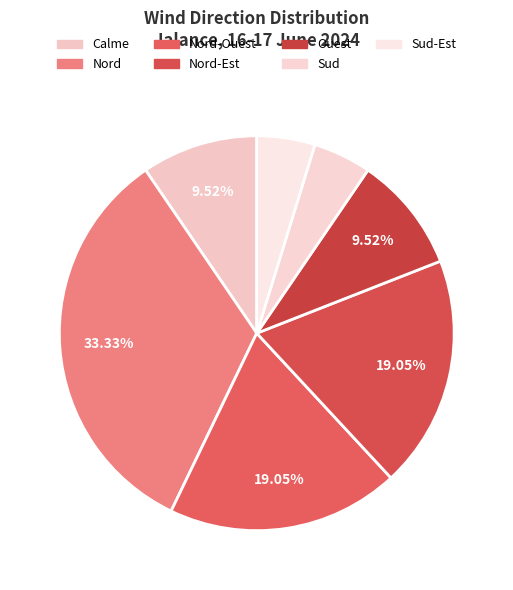

How many segments does this pie chart have?

7